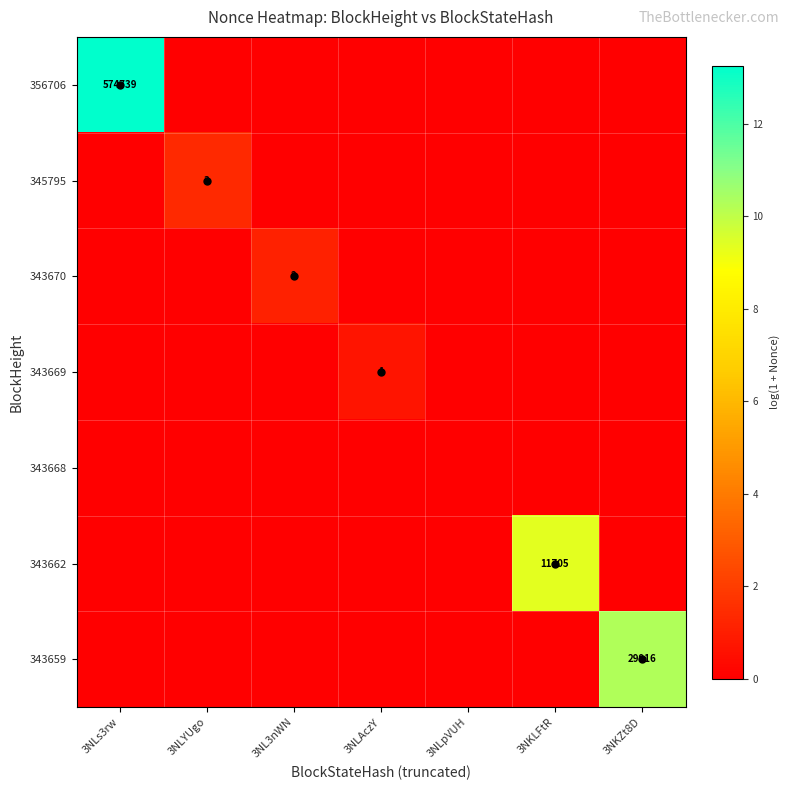

The value of 343662 at 3NL3nWN is 0.0. True or false?

True